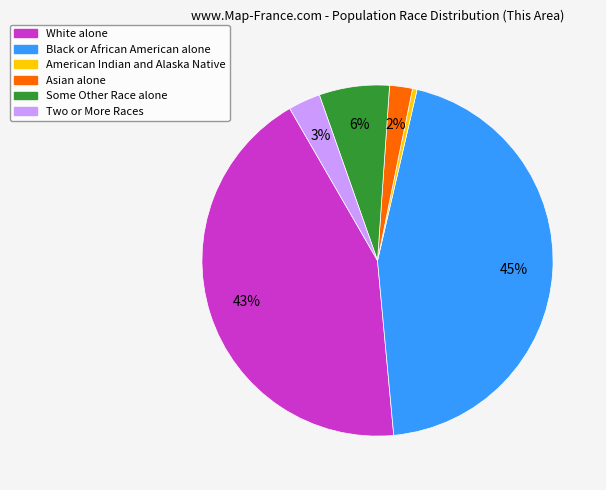

True or false: Some Other Race alone accounts for 6% of the total.

True